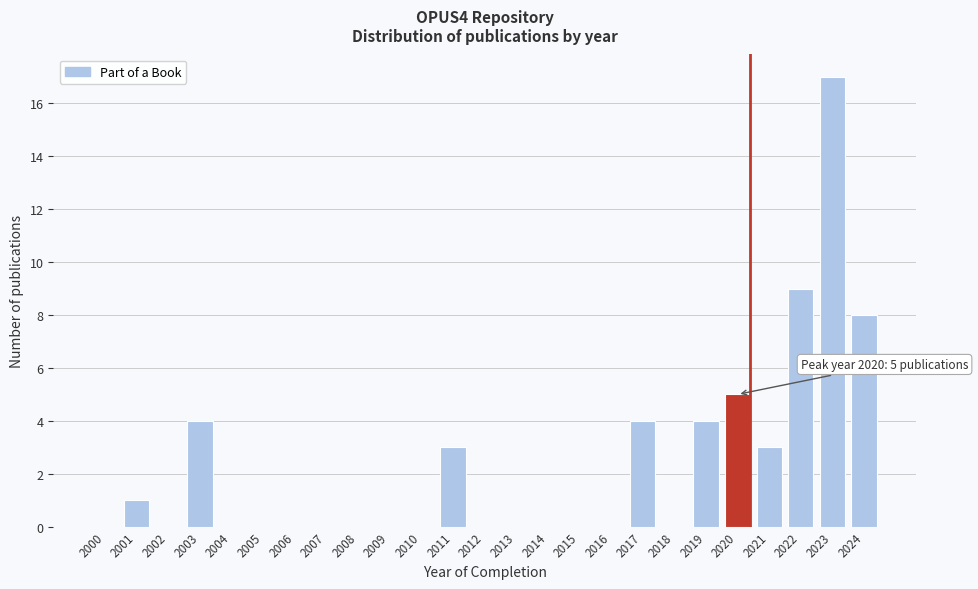

Reading left to right, extract all data points from this chart.

2000=0	2001=1	2002=0	2003=4	2004=0	2005=0	2006=0	2007=0	2008=0	2009=0	2010=0	2011=3	2012=0	2013=0	2014=0	2015=0	2016=0	2017=4	2018=0	2019=4	2020=5	2021=3	2022=9	2023=17	2024=8